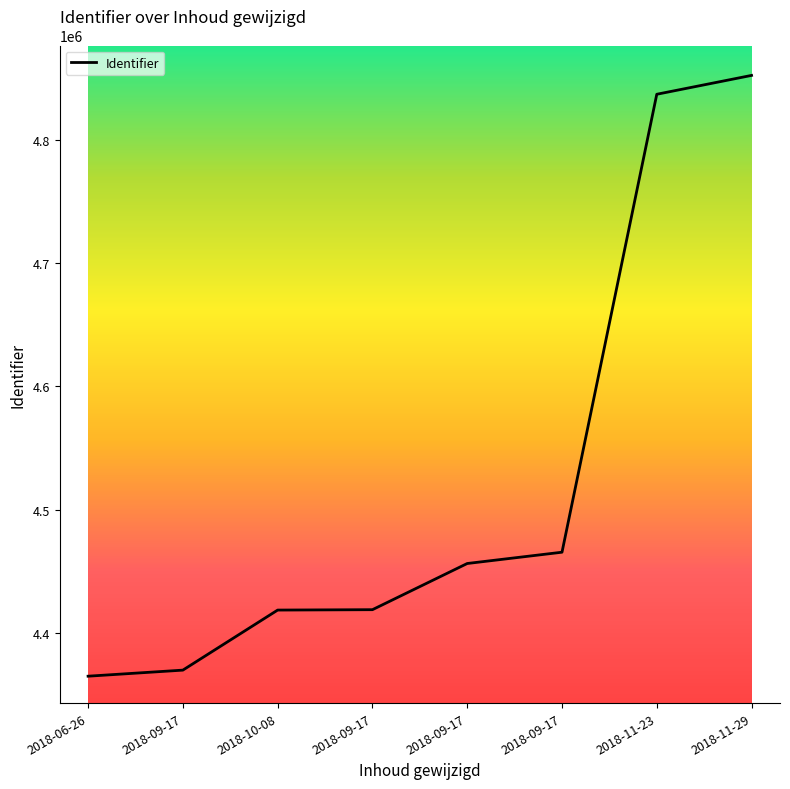

What is the maximum value shown in the chart?

4852318